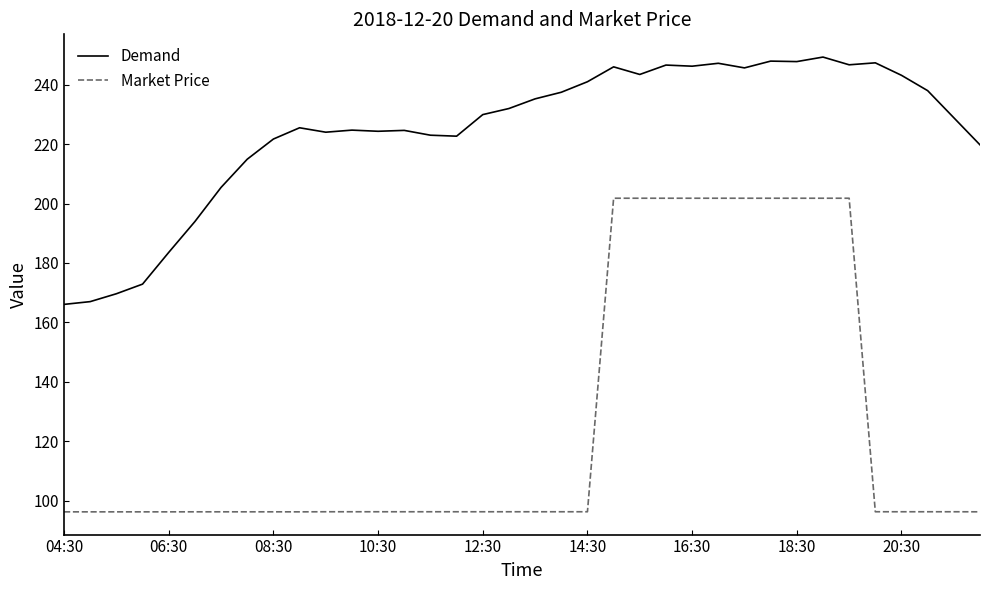

Which series has the largest range (max minus min)?

Market Price